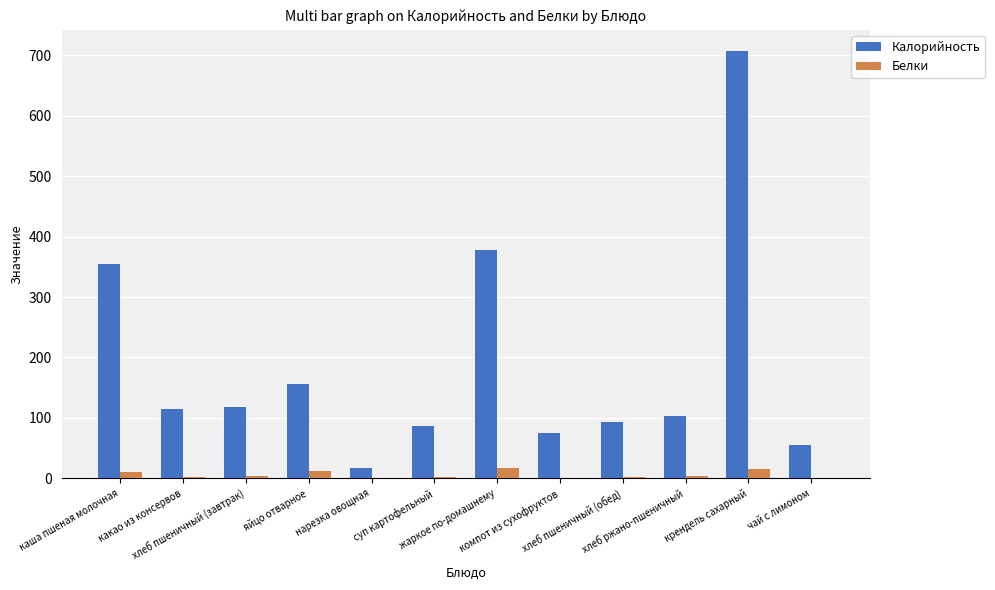

Where is Калорийность nearest to the value 361?

каша пшеная молочная